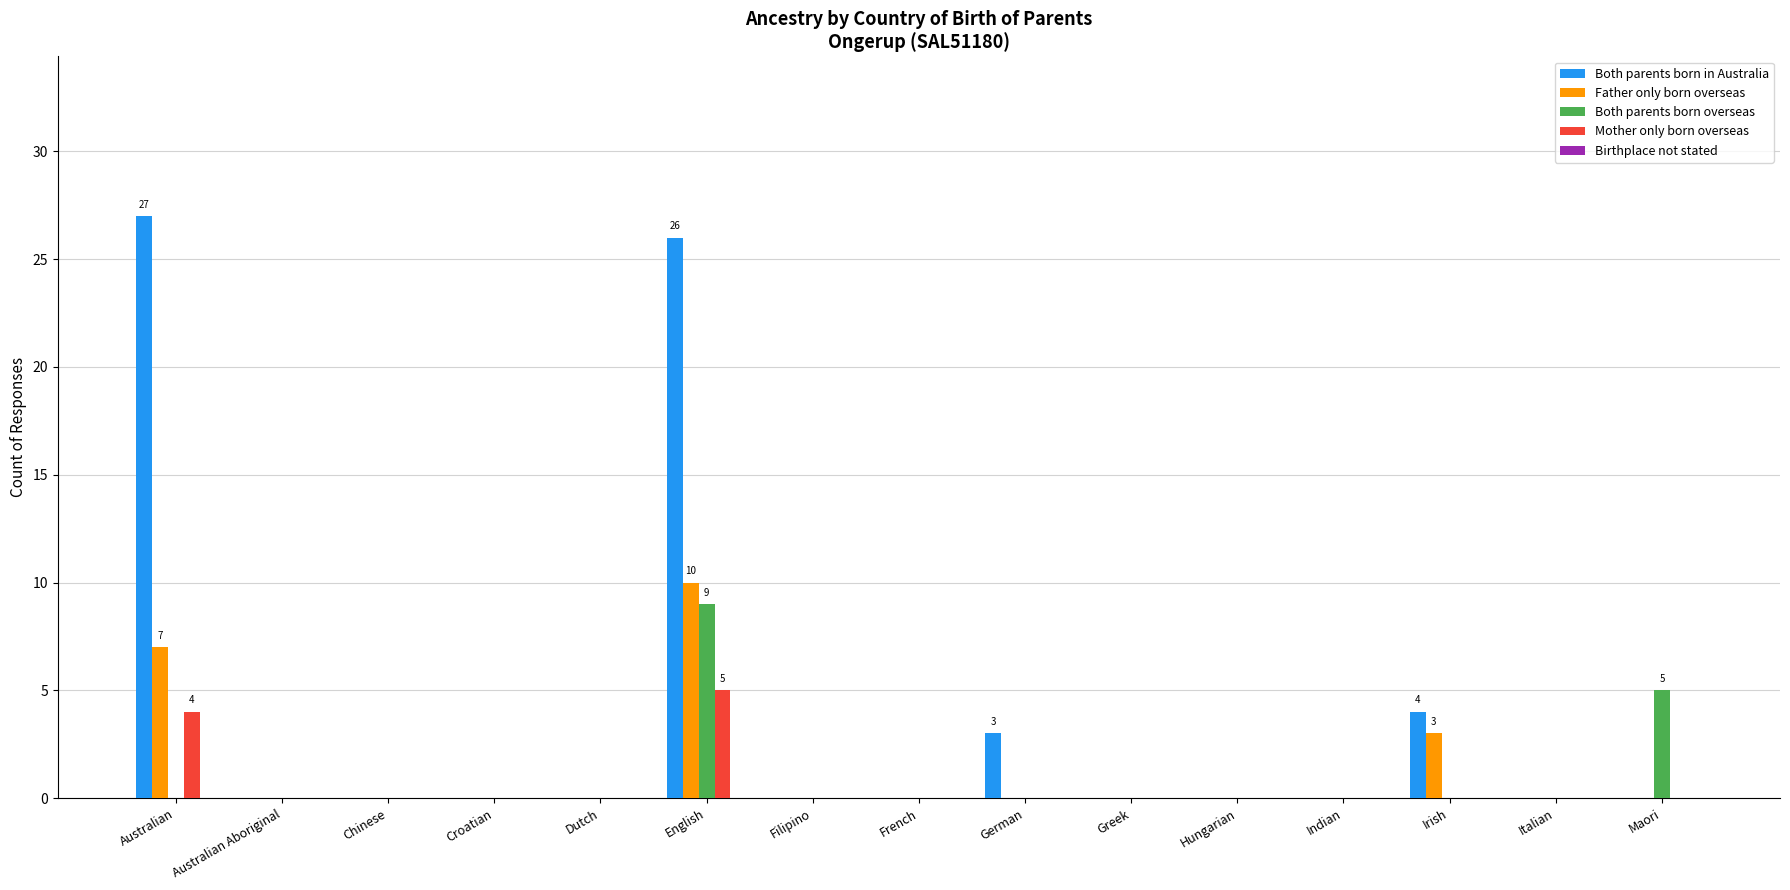

Which series changed the most between Indian and Maori?

Both parents born overseas